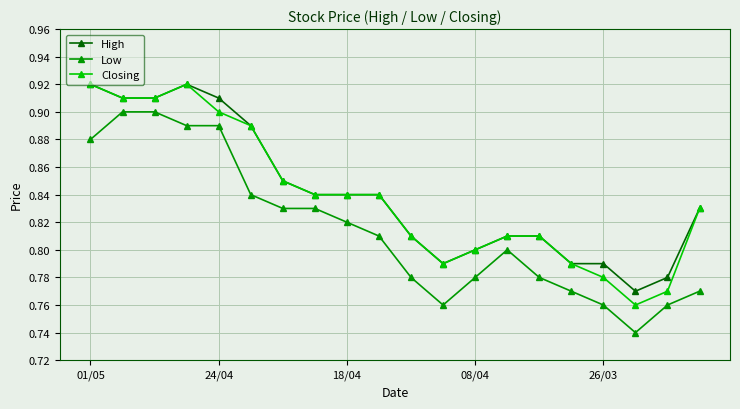

How many High values are between 0 and 1?

20